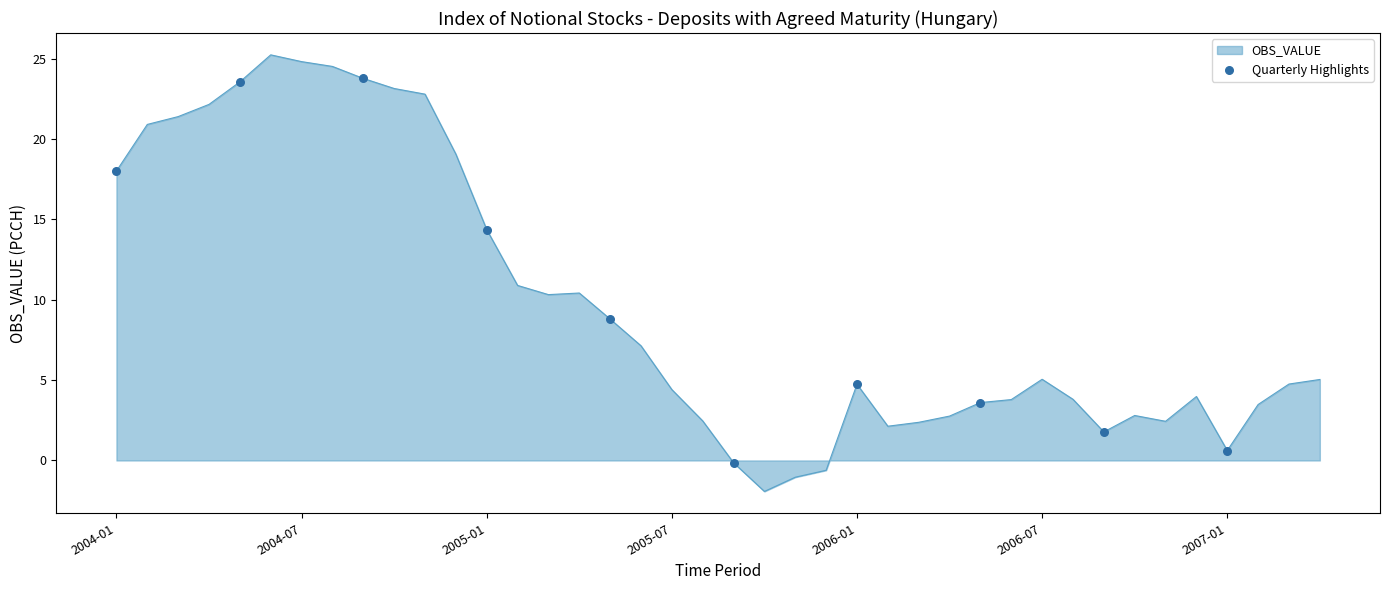

What is the minimum value shown in the chart?

-1.9